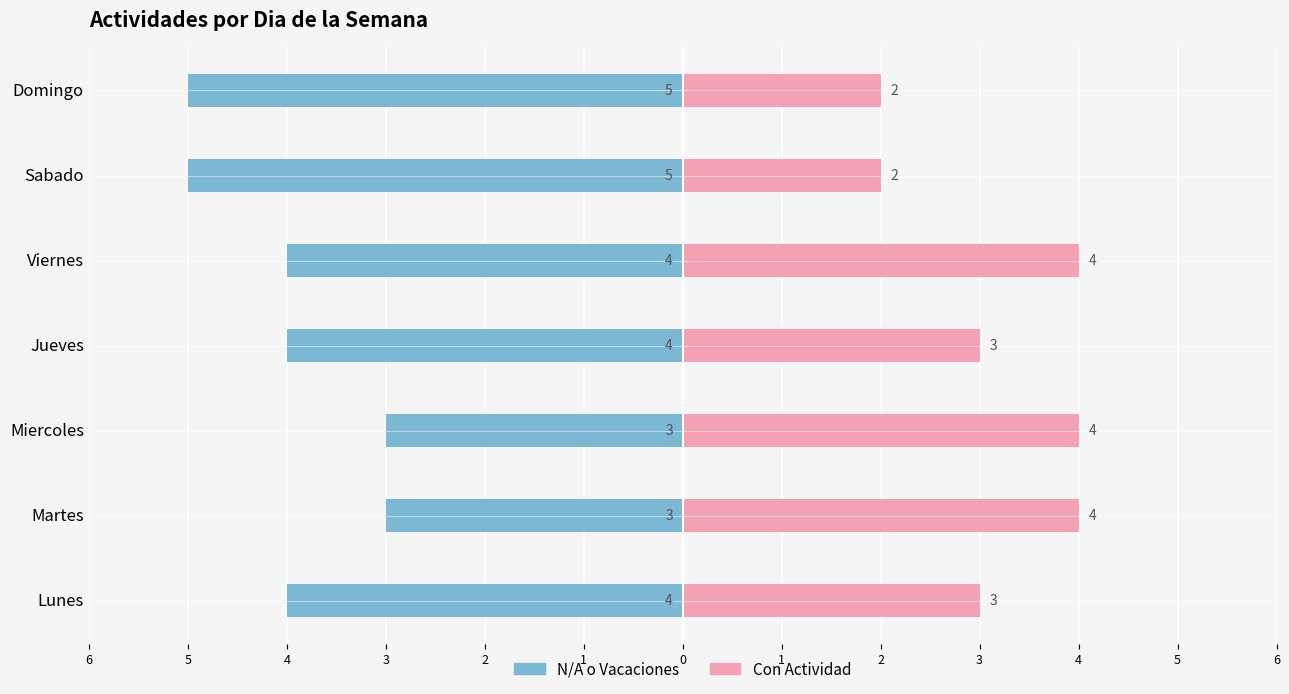

What is the maximum value for N/A o Vacaciones?

-3